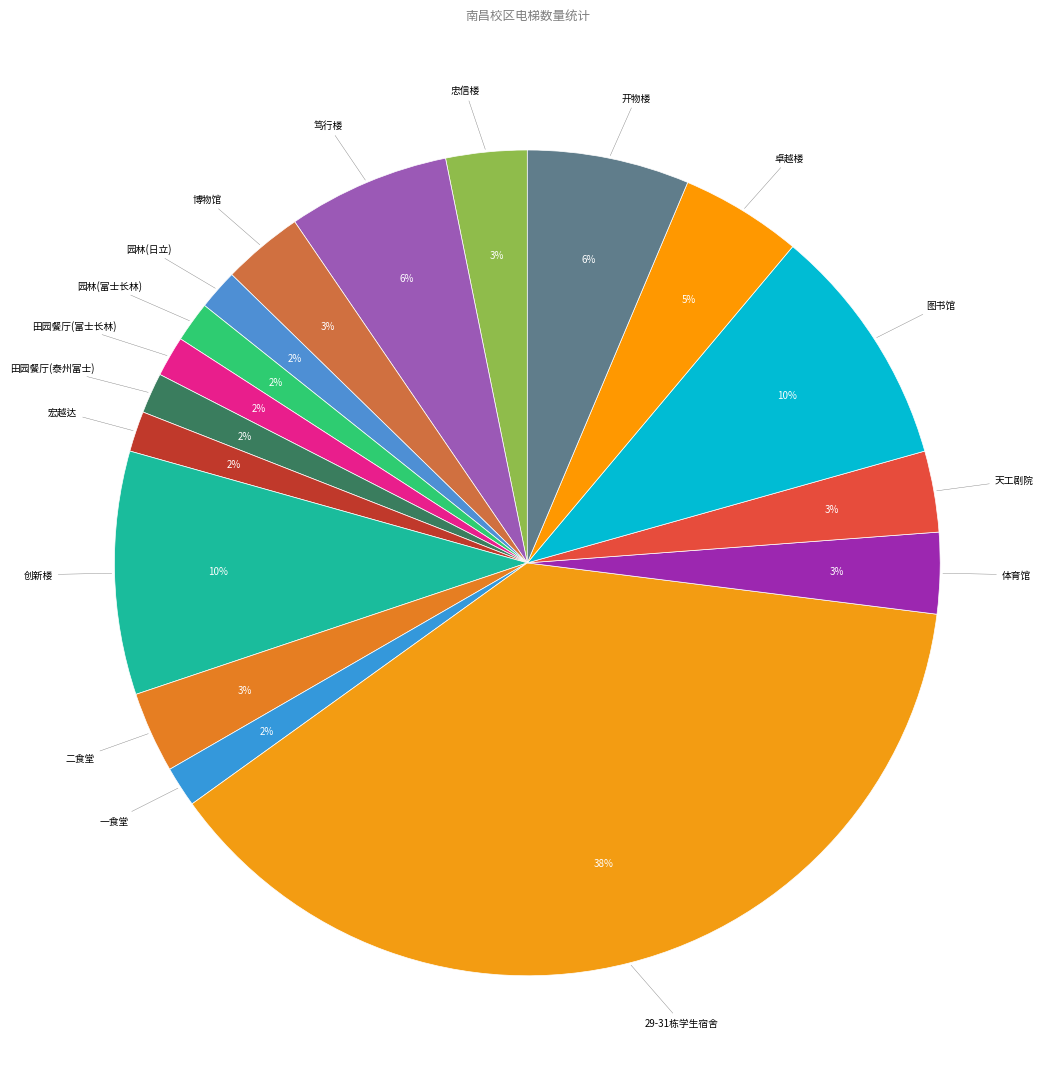

To the nearest percent, what portion does 一食堂 represent?

2%